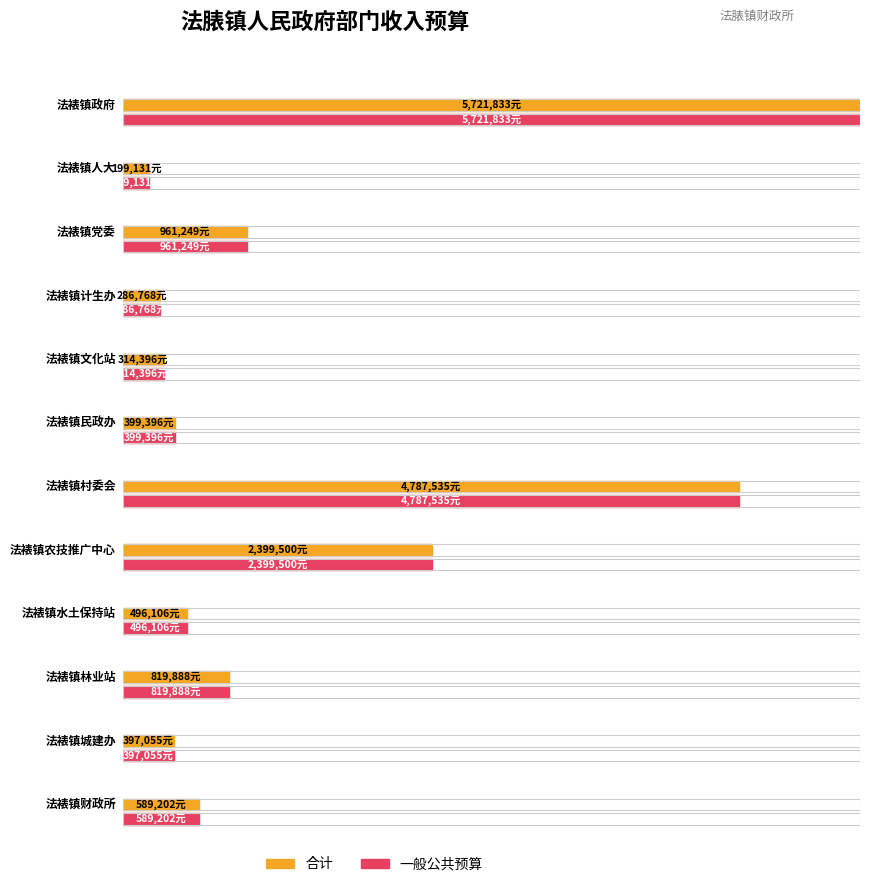

List the labels in order of 一般公共预算 value, largest first.

法裱镇政府, 法裱镇村委会, 法裱镇农技推广中心, 法裱镇党委, 法裱镇林业站, 法裱镇财政所, 法裱镇水土保持站, 法裱镇民政办, 法裱镇城建办, 法裱镇文化站, 法裱镇计生办, 法裱镇人大